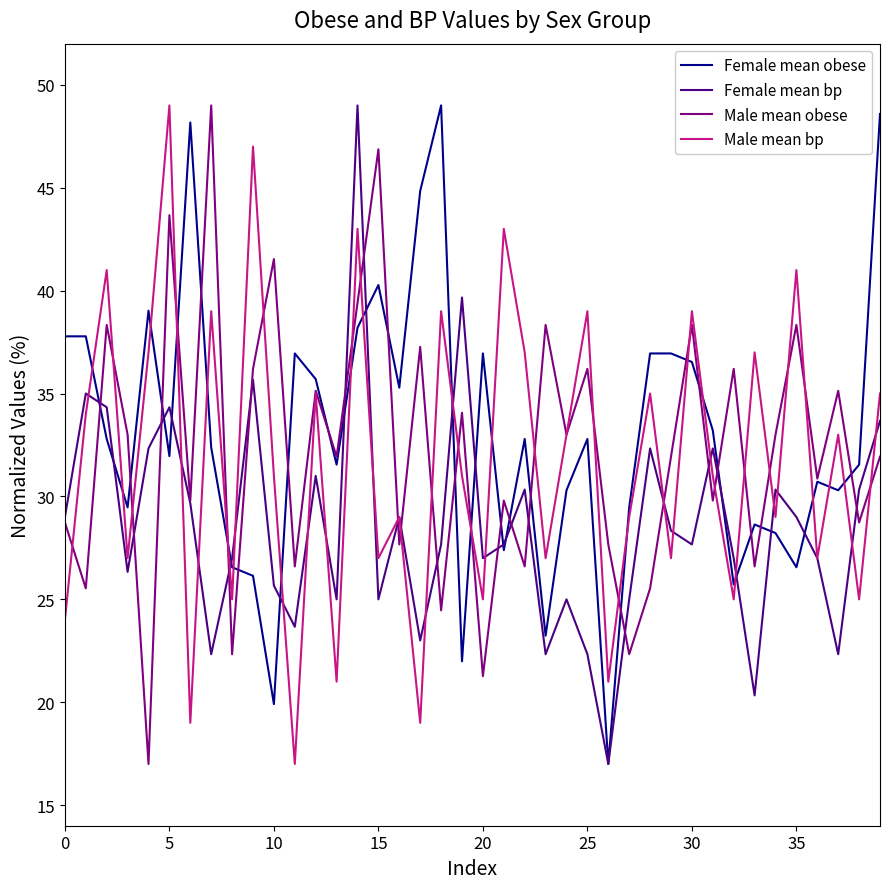

What are all the series names shown in the legend?

Female mean obese, Female mean bp, Male mean obese, Male mean bp